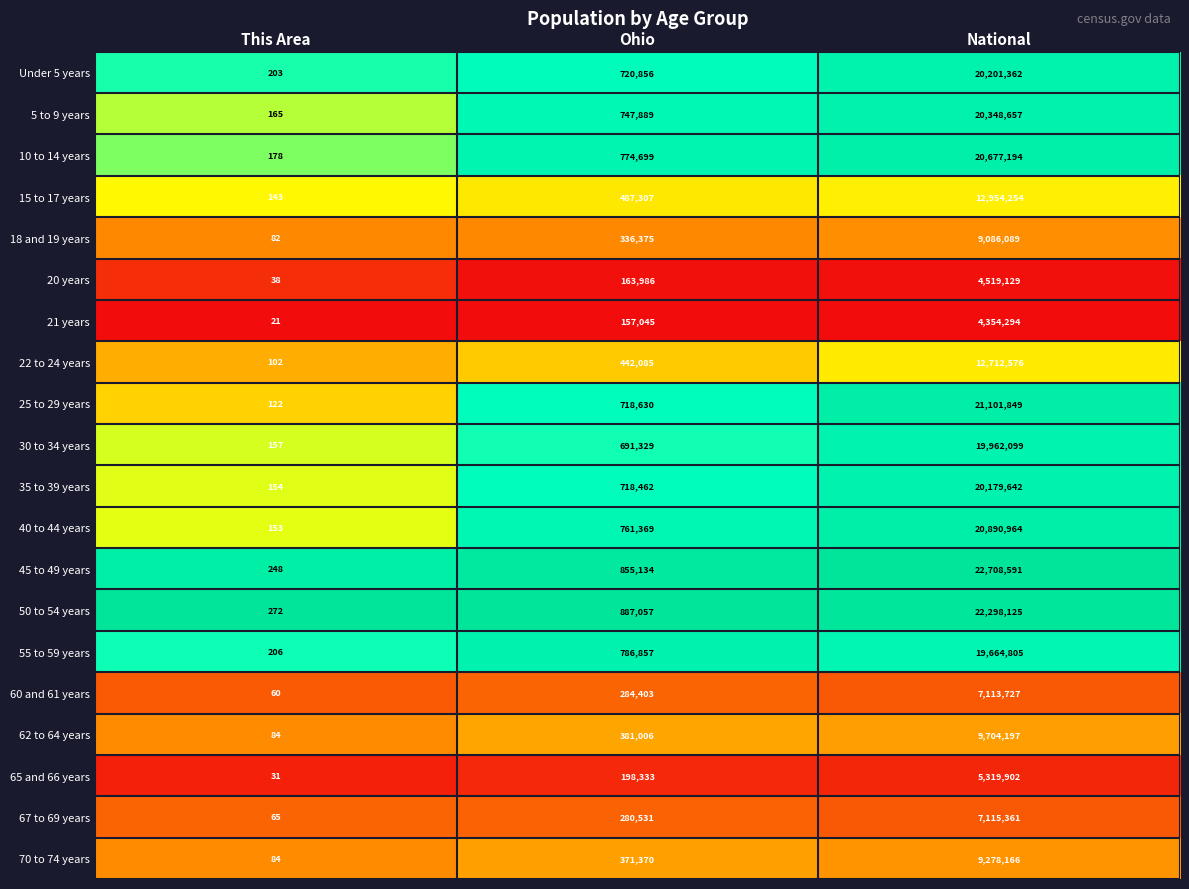

What is the difference between the highest and lowest values at National?

18354297